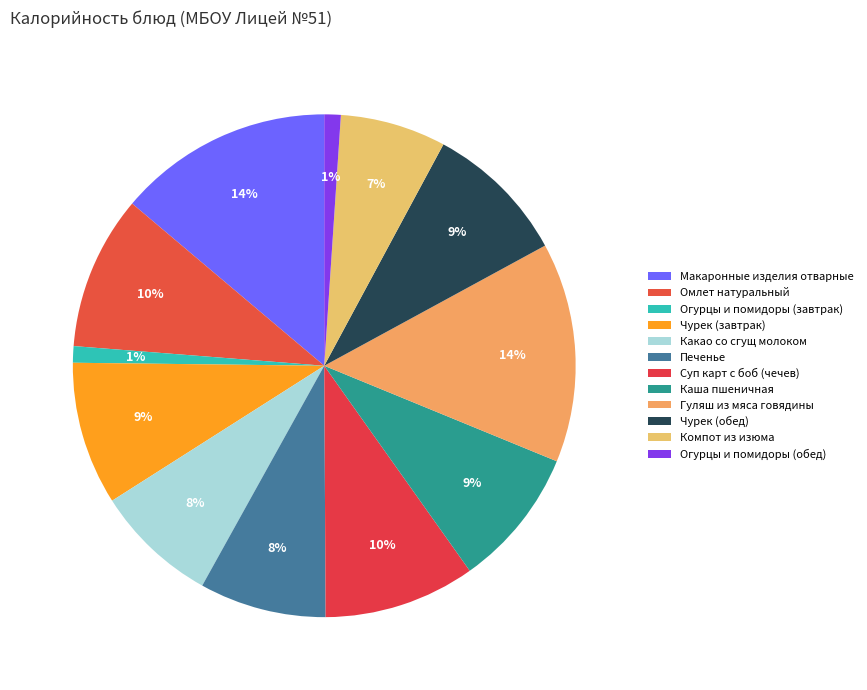

Does Каша пшеничная account for over 50% of the chart?

No